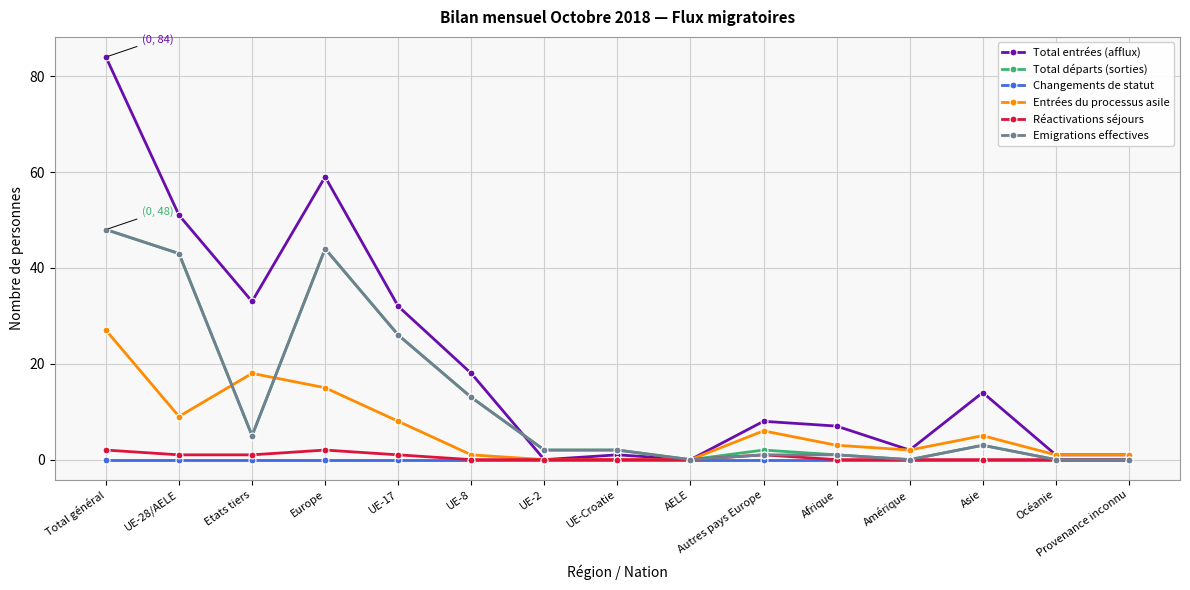

The Entrées du processus asile series shows 0 at UE-2. True or false?

True